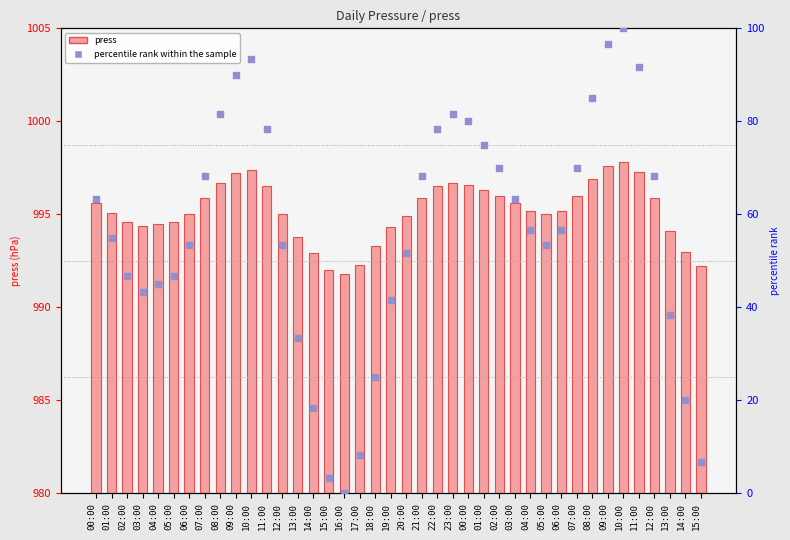

What are all the series names shown in the legend?

press, percentile rank within the sample